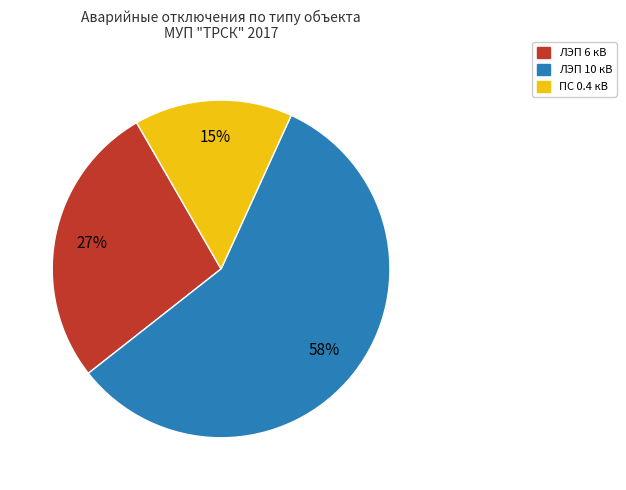

Which has a higher value, ЛЭП 10 кВ or ЛЭП 6 кВ?

ЛЭП 10 кВ